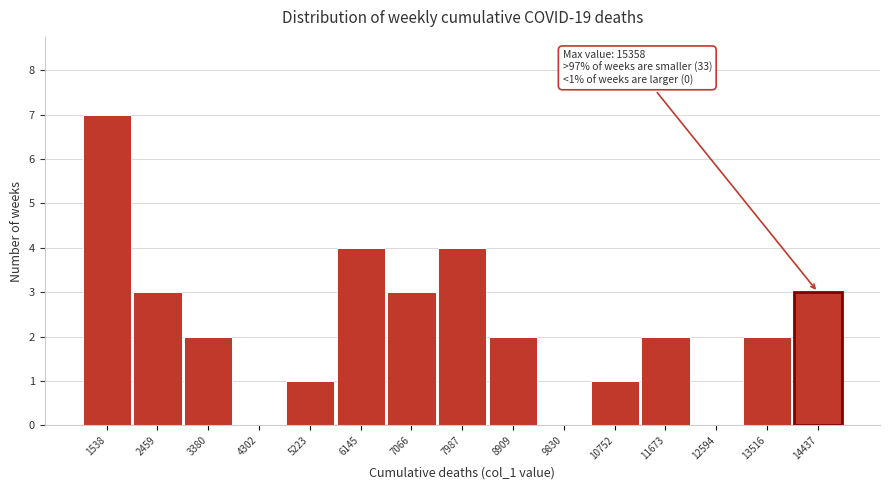

Reading left to right, what are all the values shown in this chart?

1538=7	2459=3	3380=2	4302=0	5223=1	6145=4	7066=3	7987=4	8909=2	9830=0	10752=1	11673=2	12594=0	13516=2	14437=3